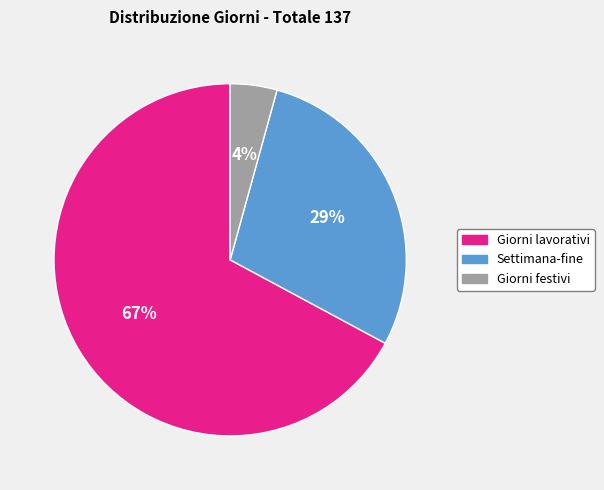

The Giorni lavorativi slice represents 79% of the pie. True or false?

False